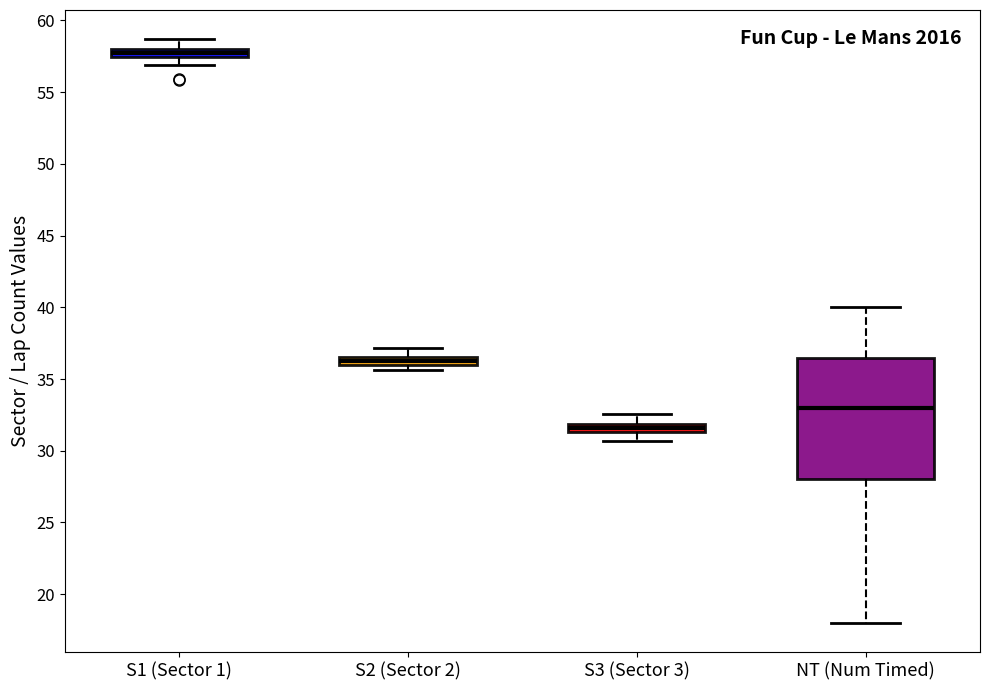

Which box's median line is the lowest?

S3 (Sector 3)